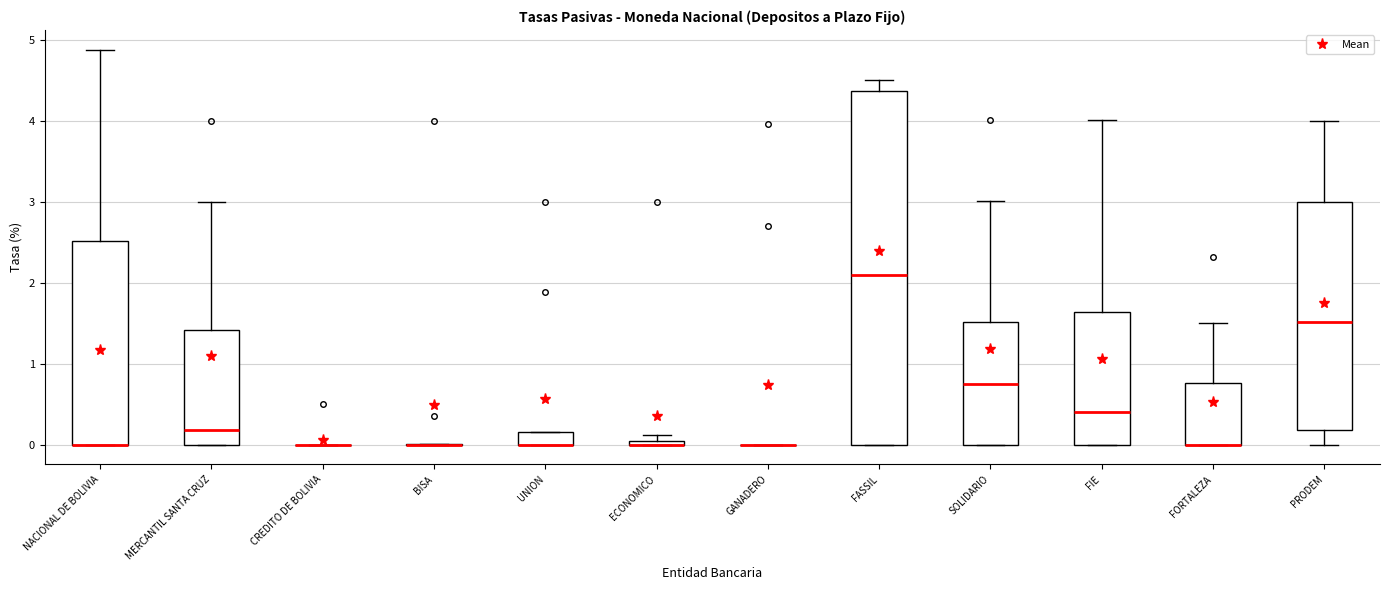

Which box is the tallest, from its lower edge to its upper edge?

FASSIL